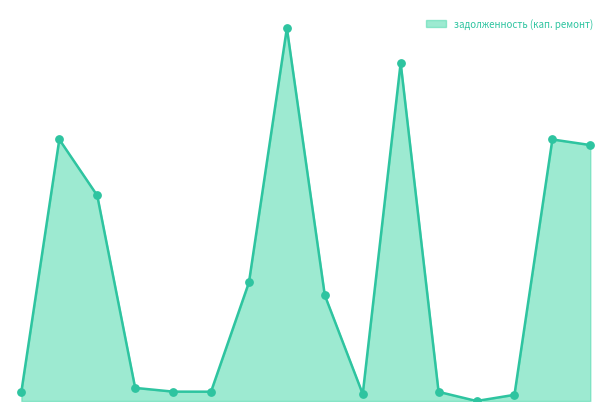

Does the chart have visible grid lines?

No